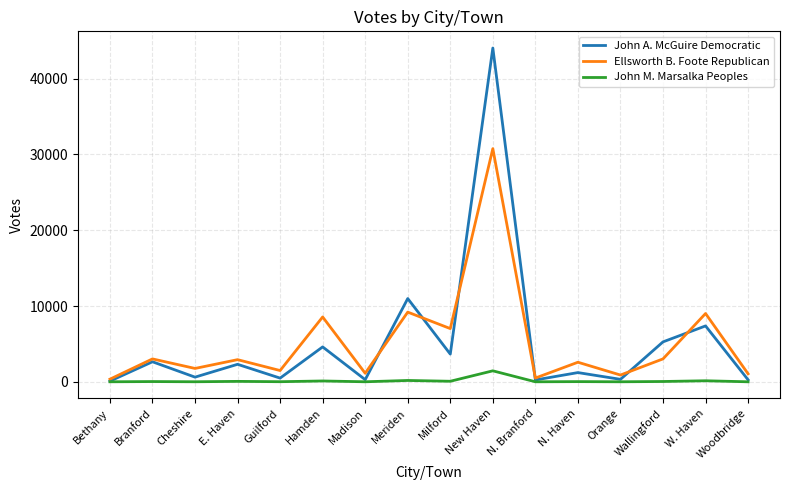

What is the maximum value shown in the chart?

44023